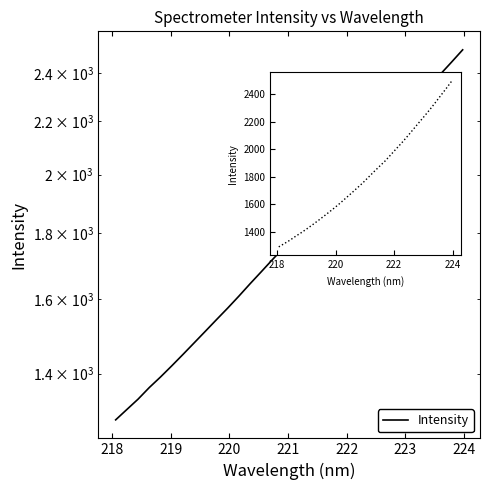

What is the change in value from 218 to 22?

+734.6